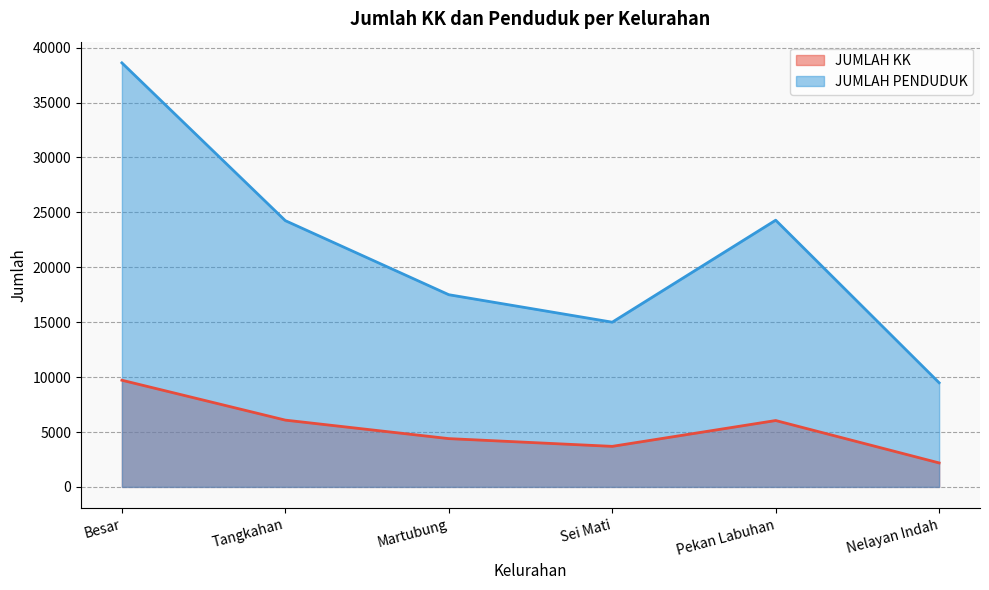

Which series has the largest range (max minus min)?

JUMLAH PENDUDUK